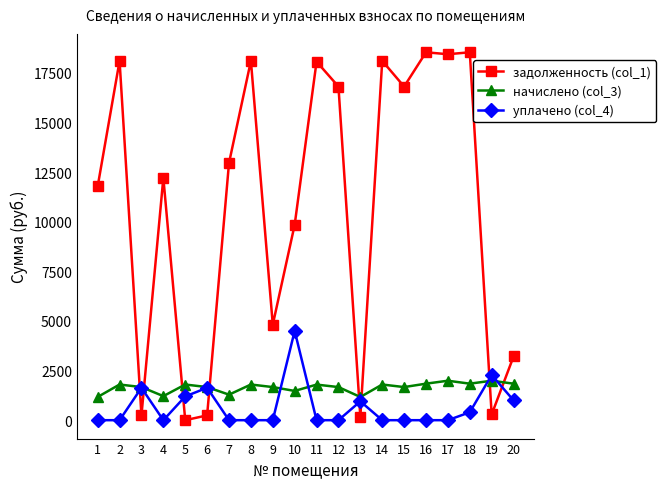

Which series has the widest spread of values?

задолженность (col_1)